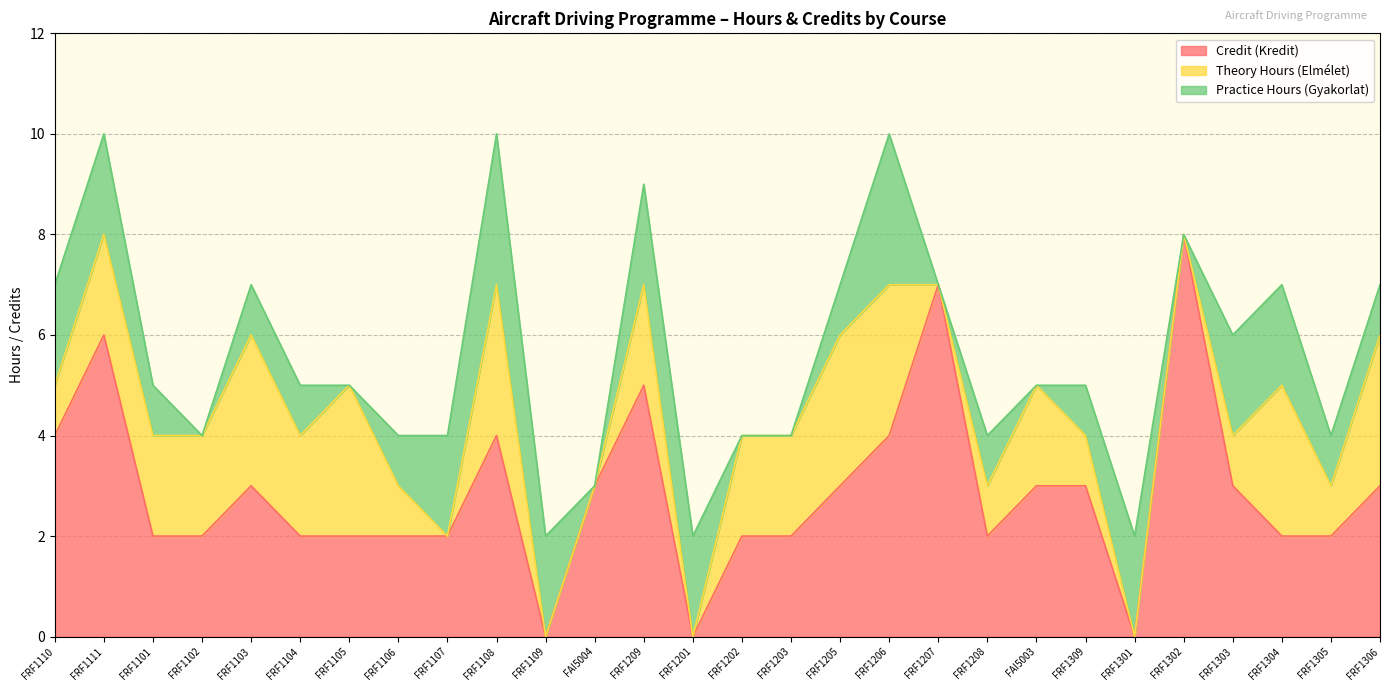

Rank the series at FAI5003 from highest to lowest value.

Credit (Kredit), Theory Hours (Elmélet), Practice Hours (Gyakorlat)